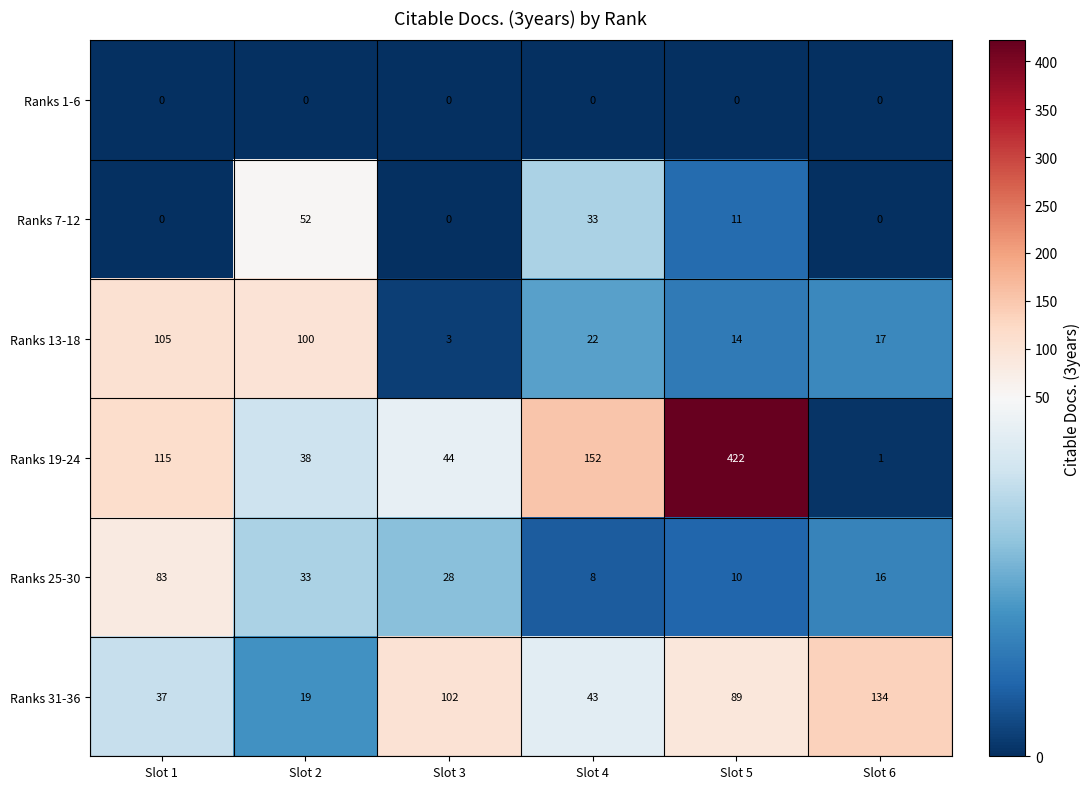

Which series has the largest total across all categories?

Ranks 19-24